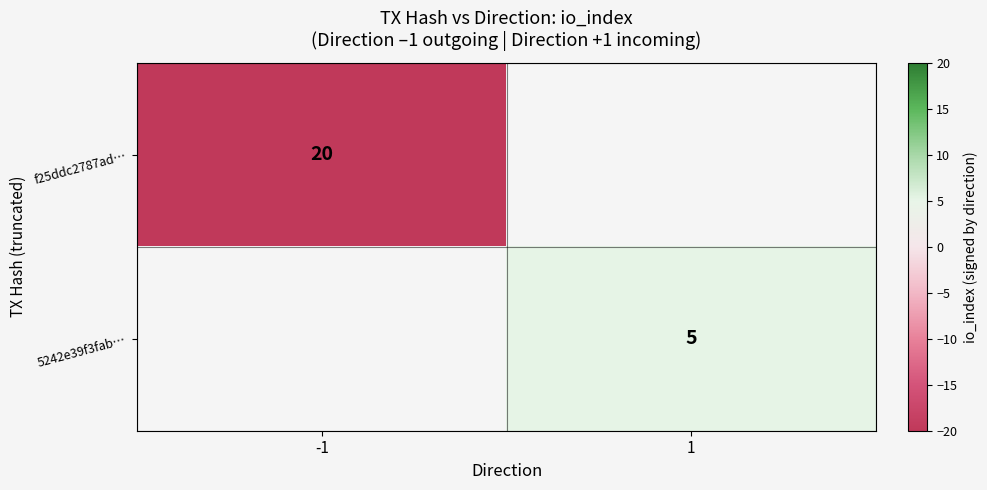

The f25ddc2787ad… series shows 11 at -1. True or false?

False